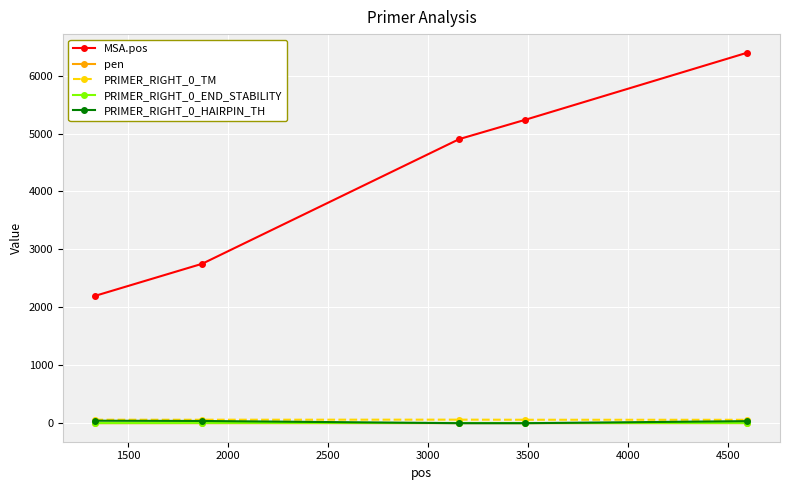

What is the greatest value displayed?

6396.0